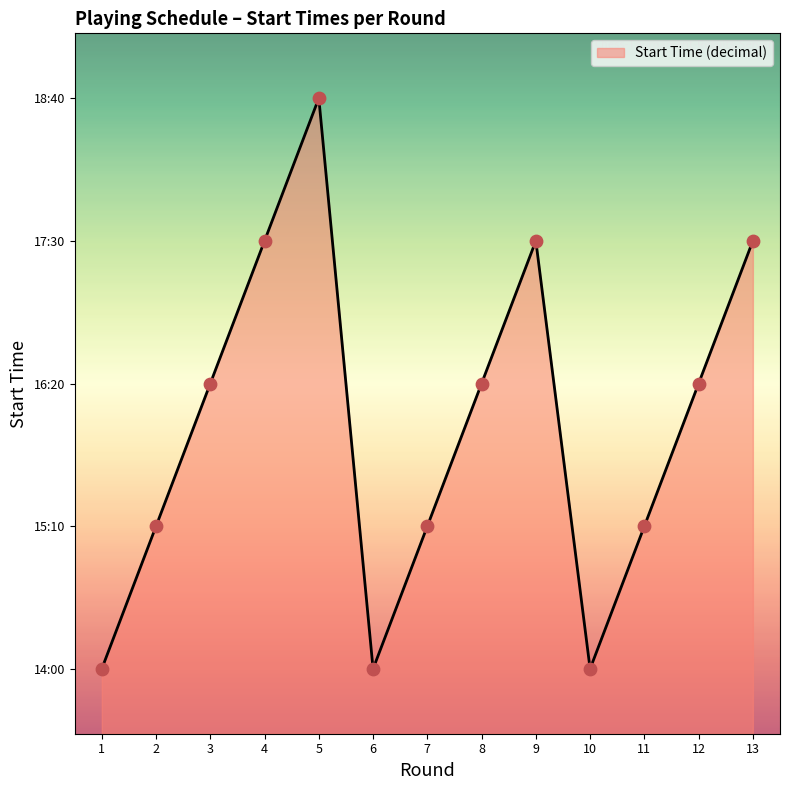

Does the chart have visible grid lines?

No